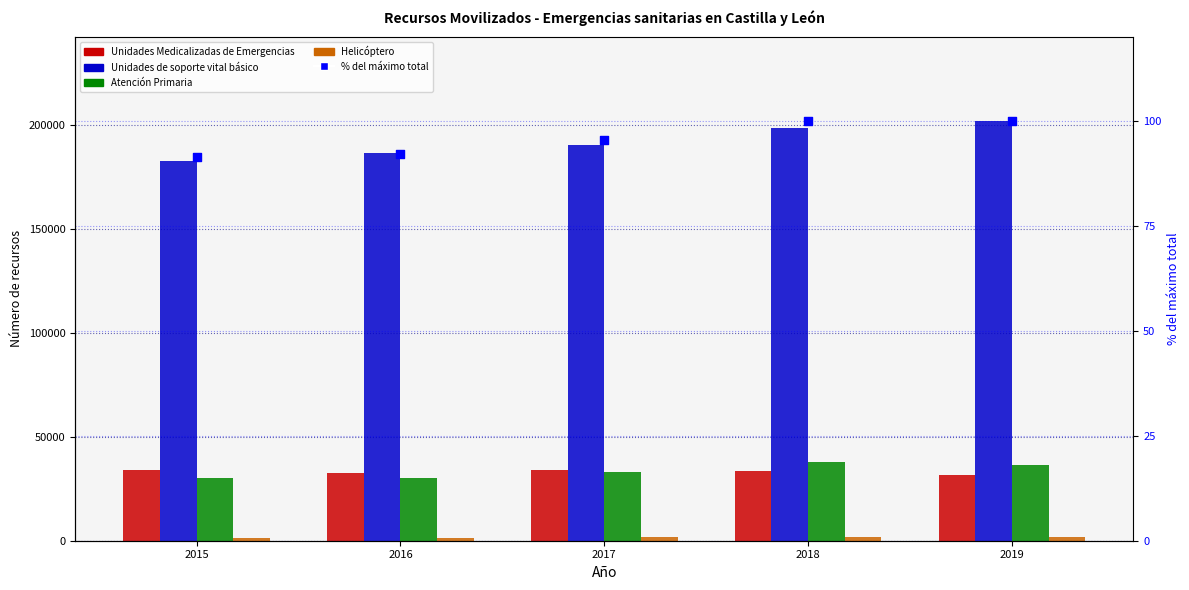

What is the total value across all series at 2016?

250638.1